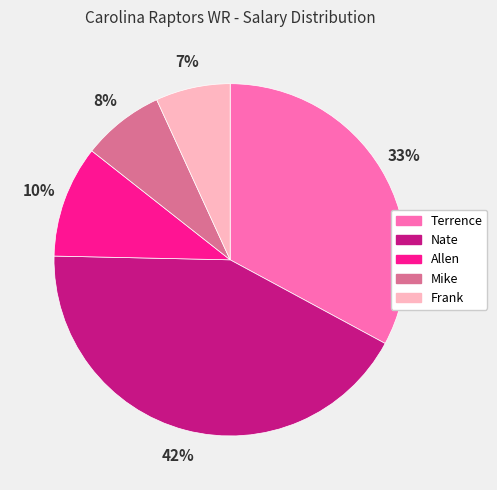

Between Mike and Nate, which is larger?

Nate